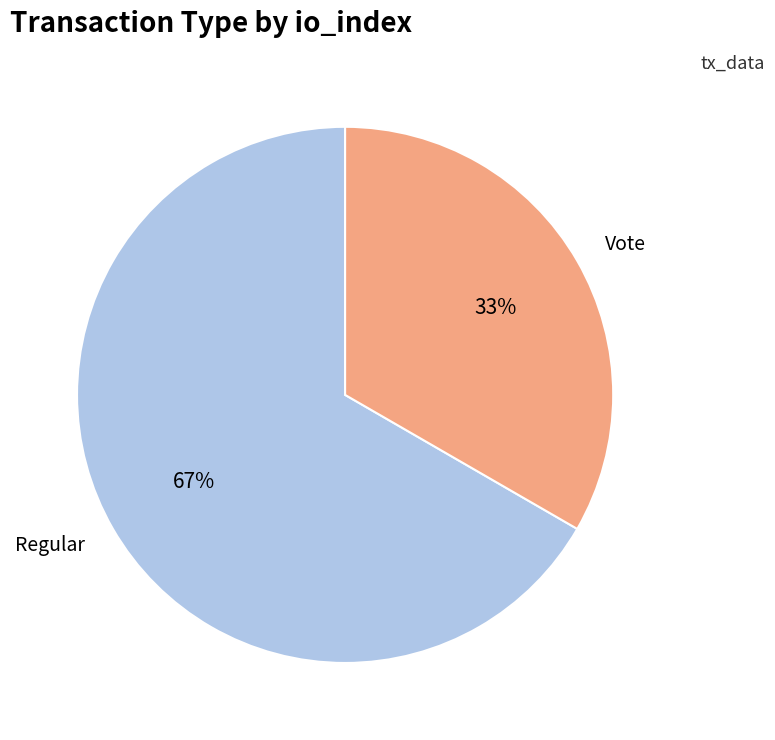

True or false: Vote accounts for 33% of the total.

True